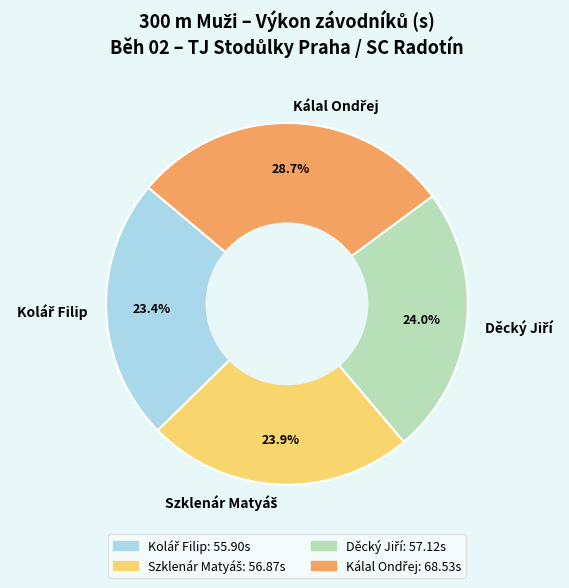

Does any single category account for the majority?

No